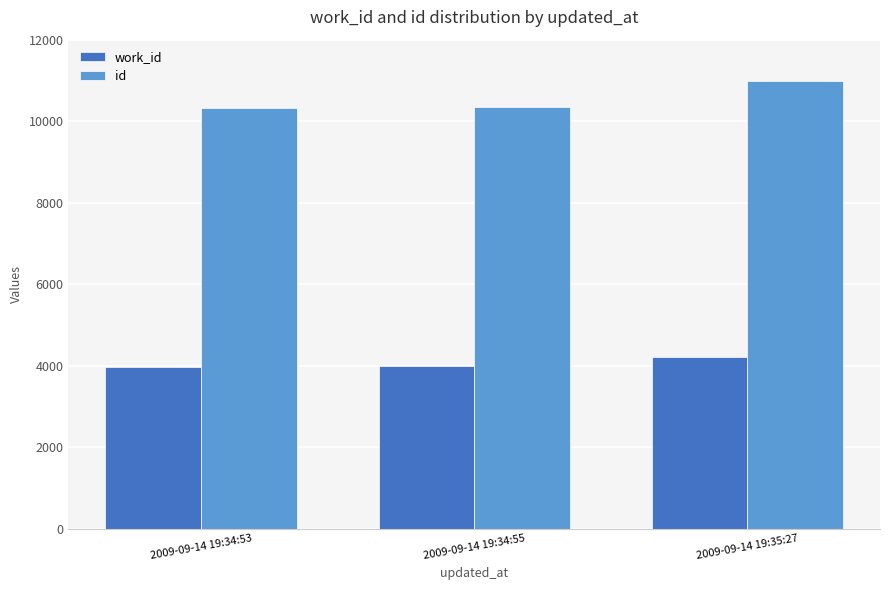

What is the spread (max minus min) of values at 2009-09-14 19:34:53?

6344